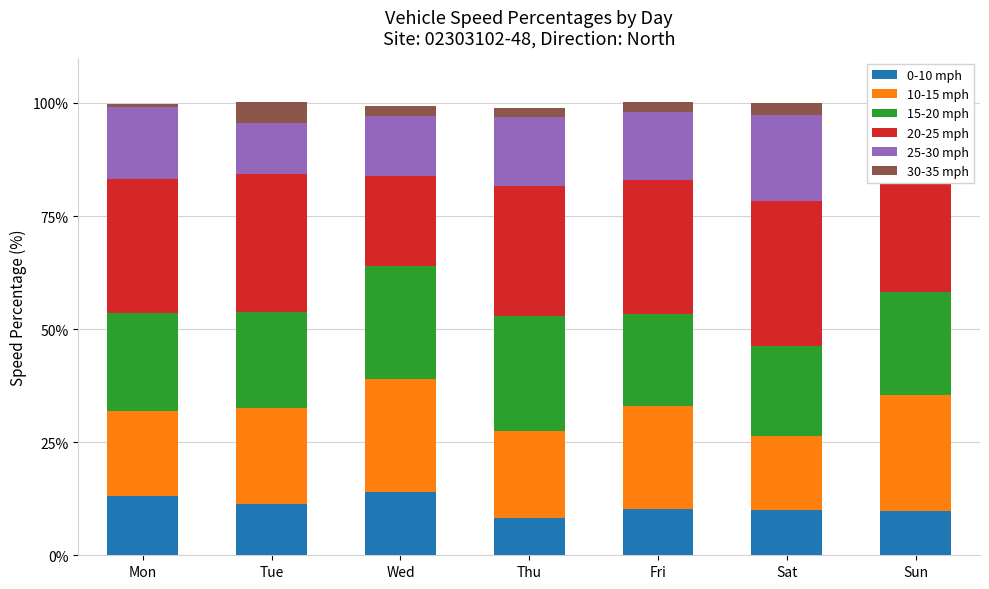

The value of 0-10 mph at Fri is 14.3. True or false?

False